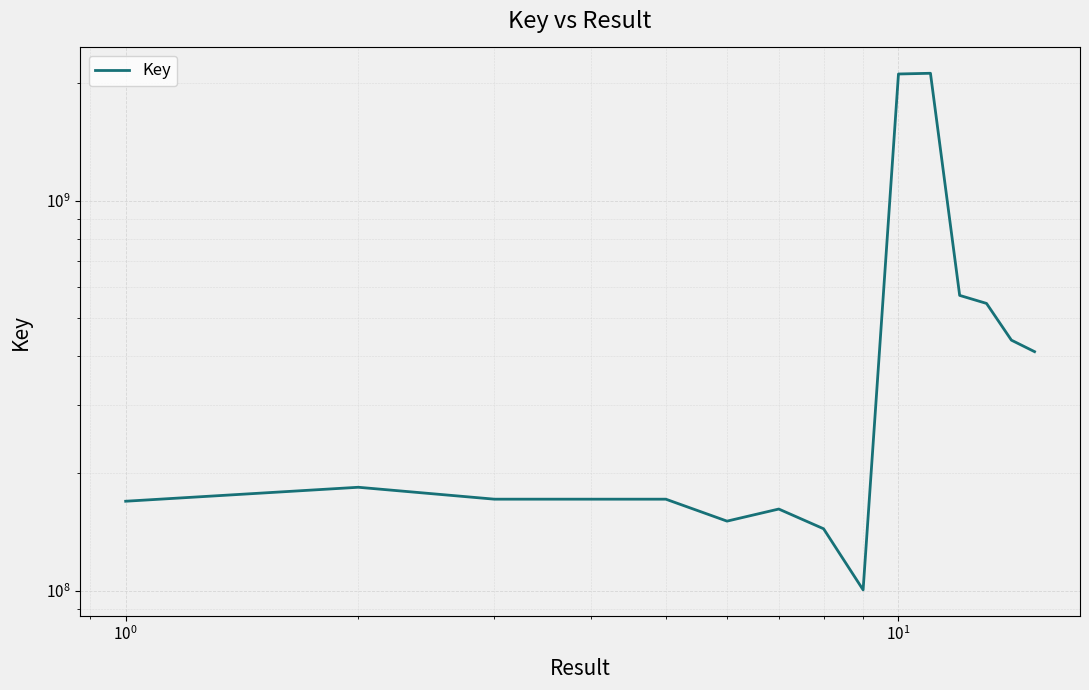

How many values exceed 171693207?

7